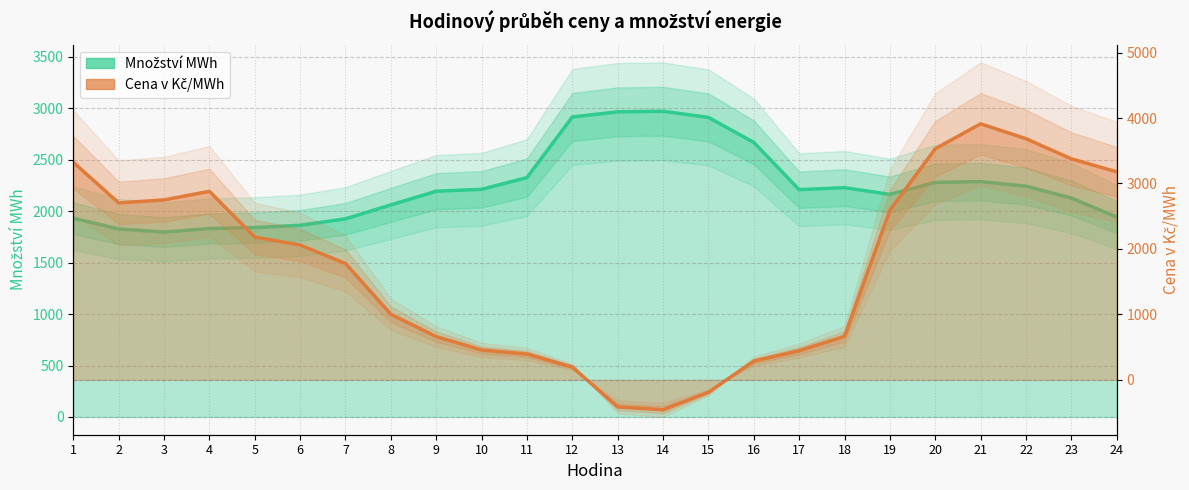

Which series ends up on top after the final intersection of Cena v Kč/MWh and Množství MWh?

Cena v Kč/MWh